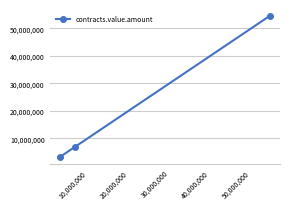

Does the chart display data point markers on the line(s)?

Yes